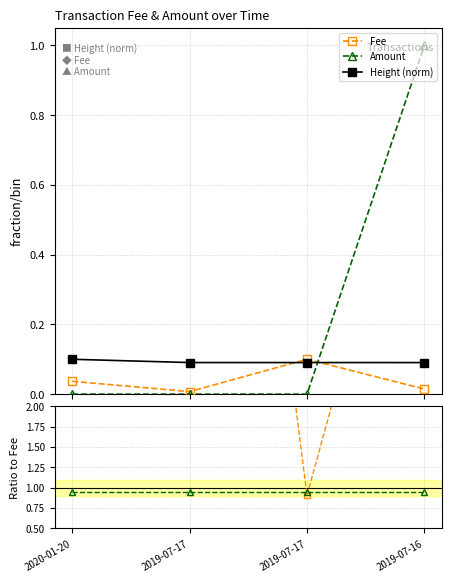

Which series ends up on top after the final intersection of Amount and Height (norm)?

Amount